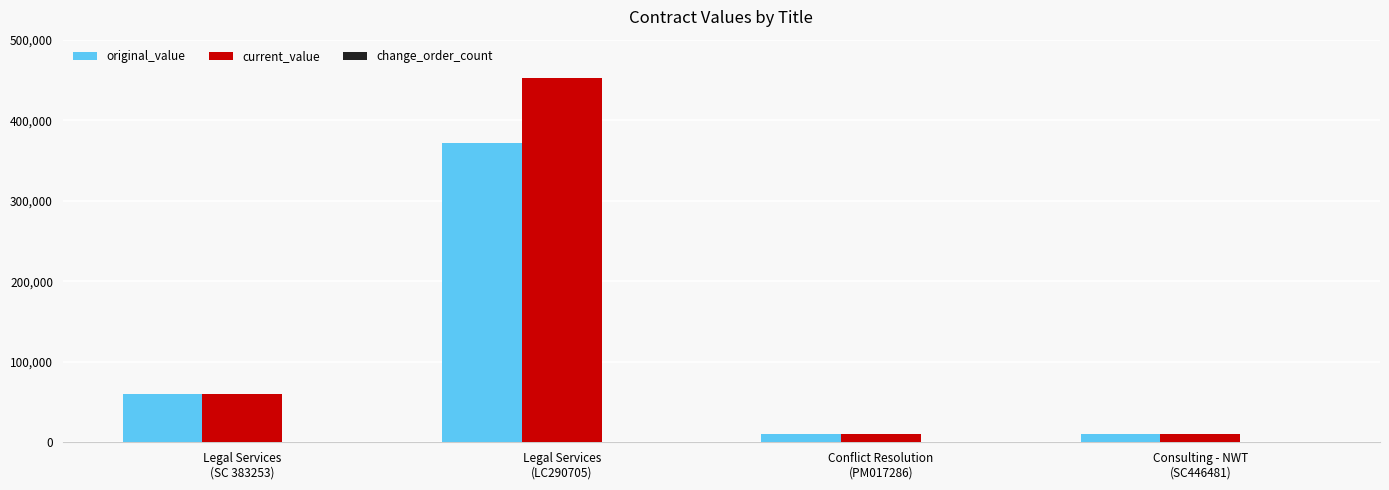

At which category is the sum across all series the highest?

Legal Services
(LC290705)